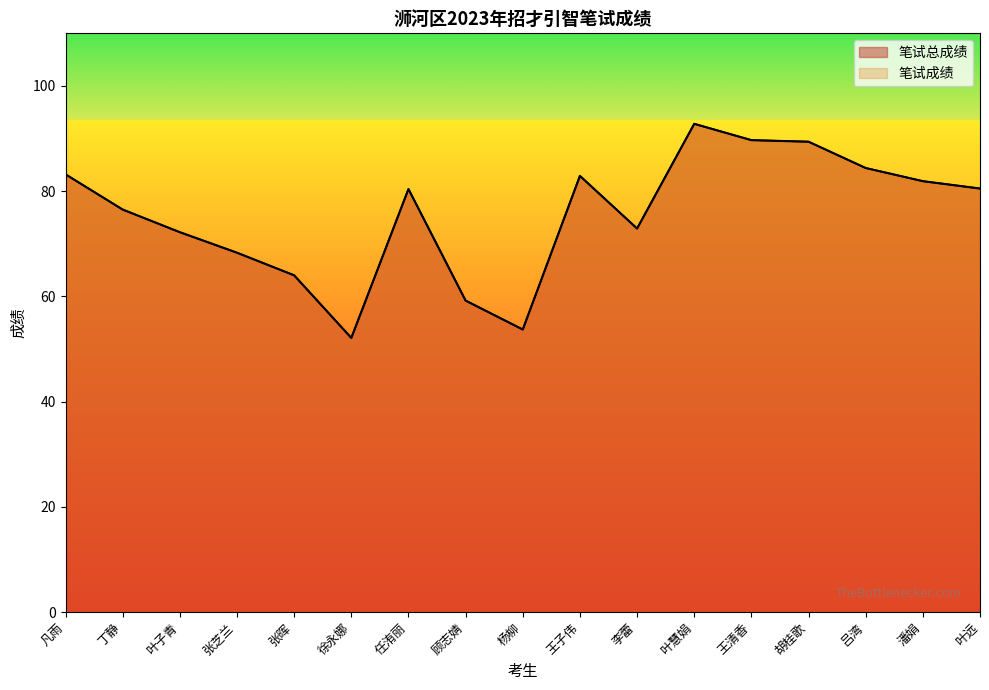

Is it true that 笔试成绩 equals 104.1 at 顾志婧?

False